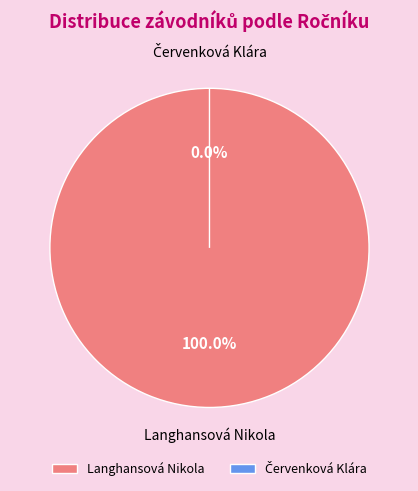

Is it true that Langhansová Nikola is 100% of the pie?

True